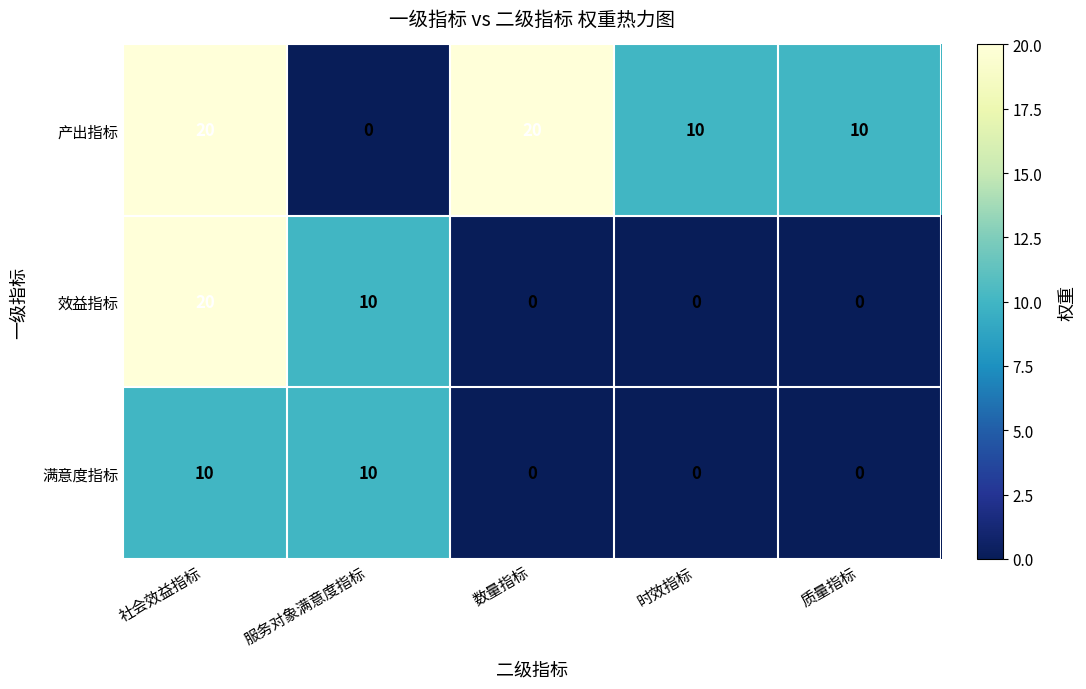

What is the average value of the 产出指标 series?

12